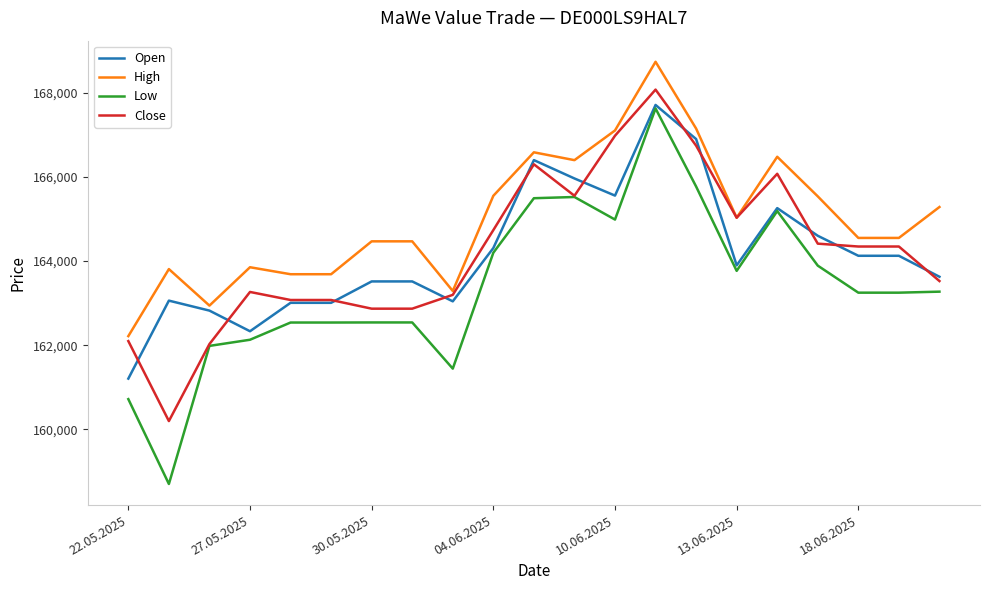

What is the lowest value of the High series?

162216